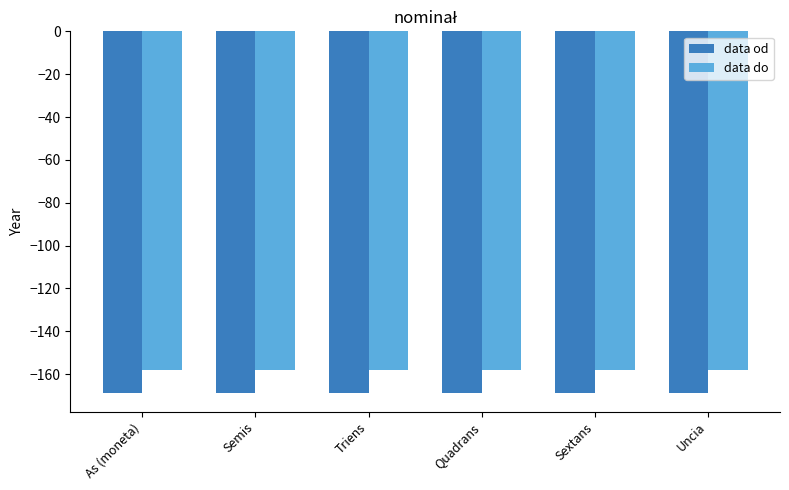

Does the chart contain stacked bars?

No